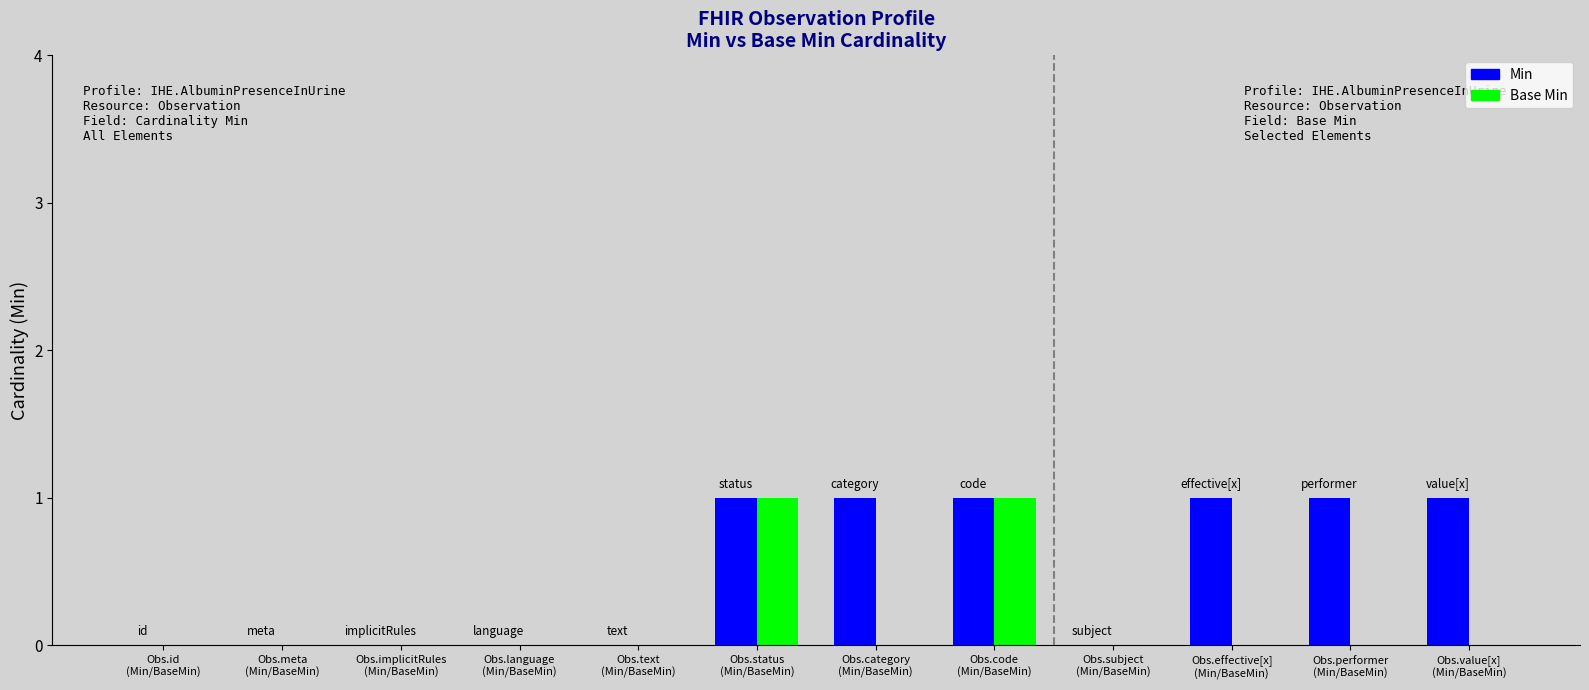

Which series has the largest total across all categories?

Min